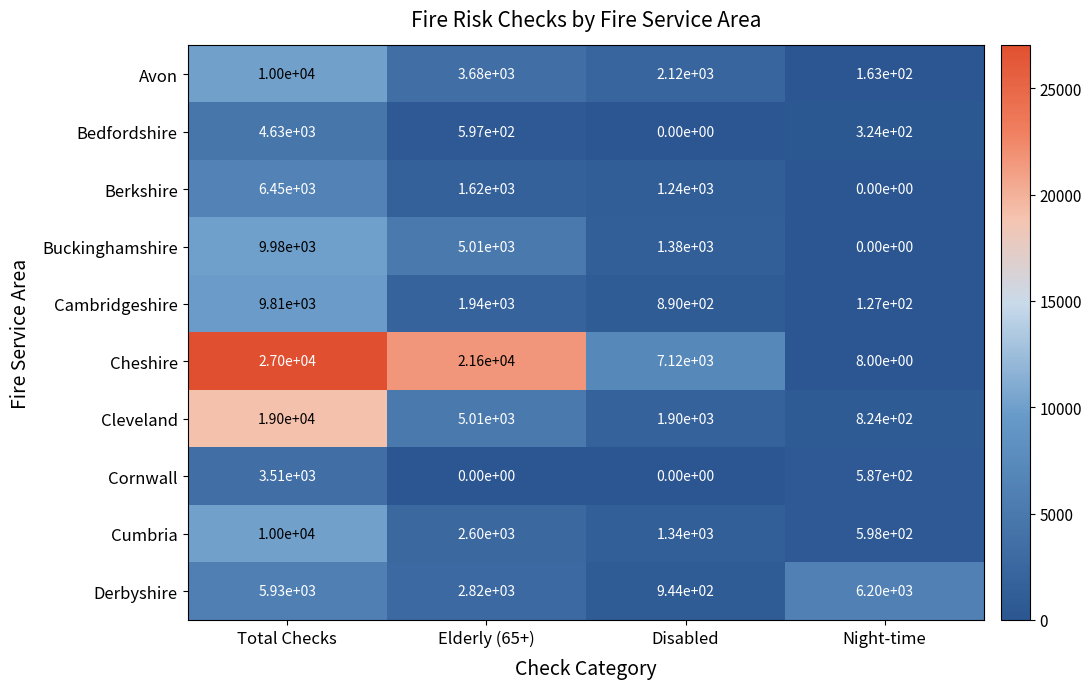

What is the difference between the maximum and minimum values in the Avon series?

9837